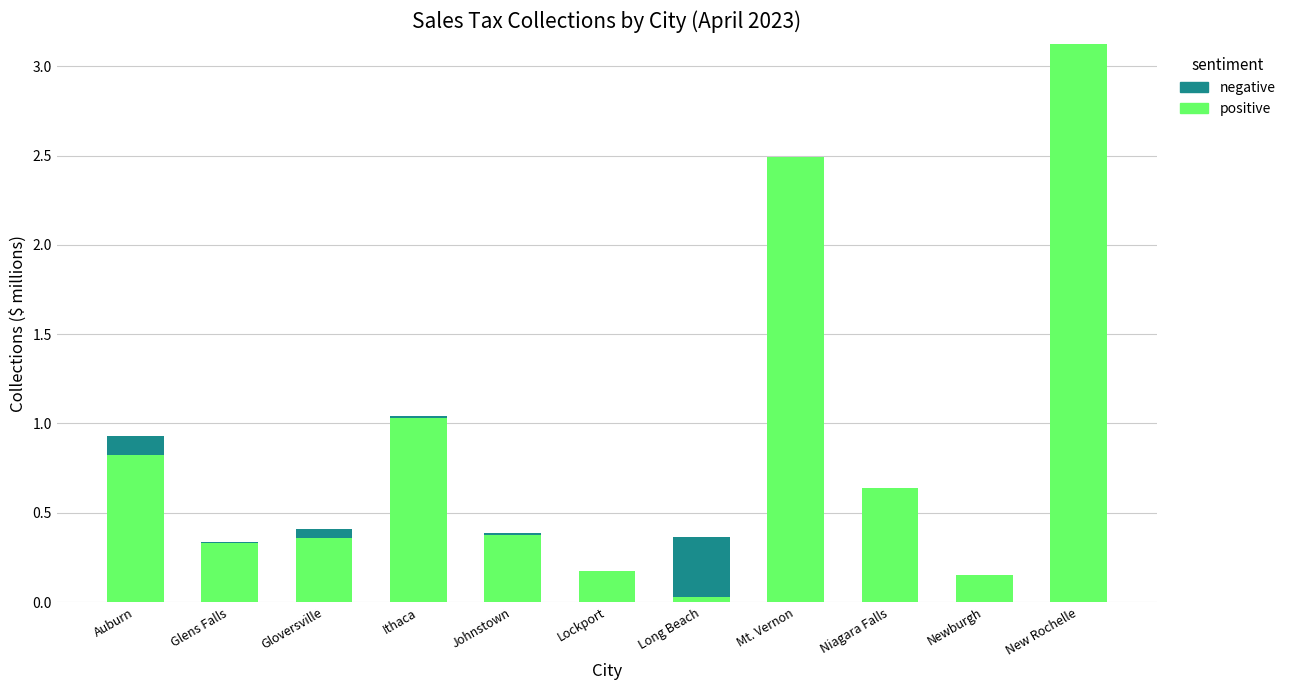

Are the bars grouped side by side (vs. stacked)?

No